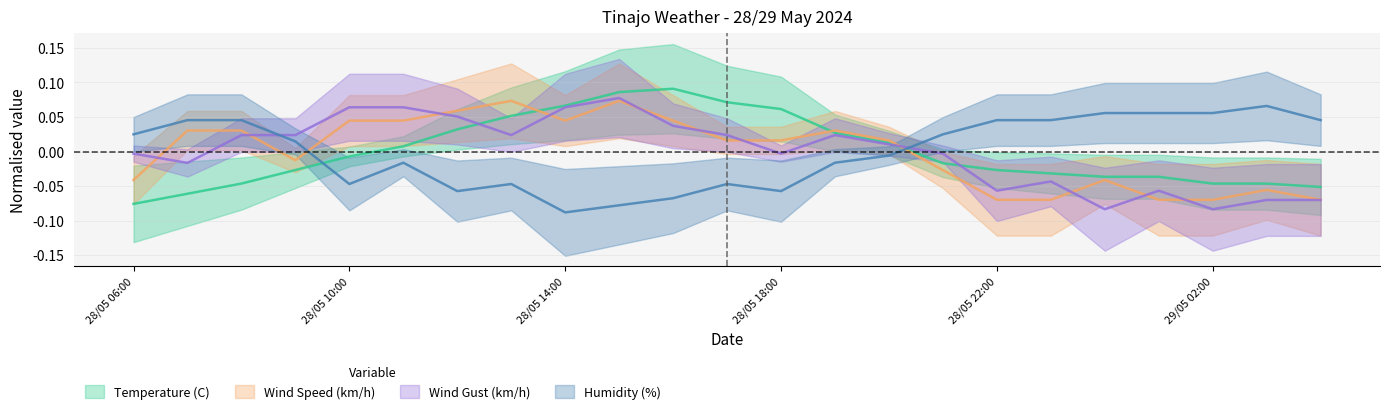

Reading right to left, transcribe all the data shown in this chart.

Temperature (C): -0.1	-0.0	-0.0	-0.0	-0.0	-0.0	-0.0	-0.0	0.0	0.0	0.1	0.1	0.1	0.1	0.1	0.1	0.0	0.0	-0.0	-0.0	-0.0	-0.1	-0.1
Wind Speed (km/h): -0.1	-0.1	-0.1	-0.1	-0.0	-0.1	-0.1	-0.0	0.0	0.0	0.0	0.0	0.0	0.1	0.0	0.1	0.1	0.0	0.0	-0.0	0.0	0.0	-0.0
Wind Gust (km/h): -0.1	-0.1	-0.1	-0.1	-0.1	-0.0	-0.1	-0.0	0.0	0.0	-0.0	0.0	0.0	0.1	0.1	0.0	0.1	0.1	0.1	0.0	0.0	-0.0	-0.0
Humidity (%): 0.0	0.1	0.1	0.1	0.1	0.0	0.0	0.0	-0.0	-0.0	-0.1	-0.0	-0.1	-0.1	-0.1	-0.0	-0.1	-0.0	-0.0	0.0	0.0	0.0	0.0